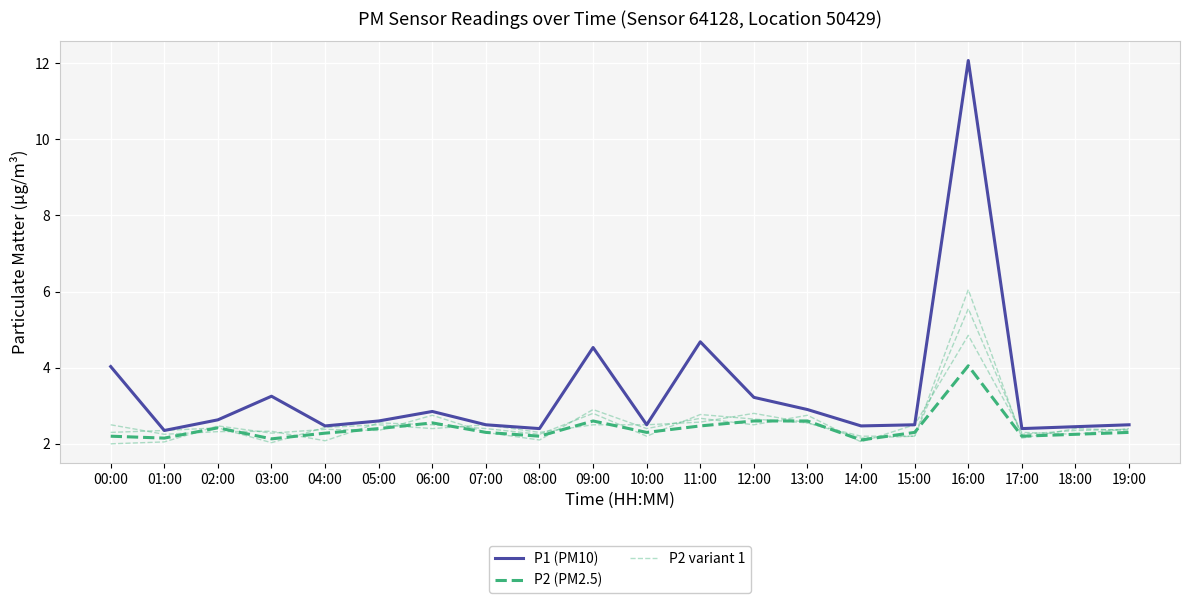

Rank the series by their maximum value, from highest to lowest.

P1 (PM10), P2 variant 1, P2 (PM2.5)